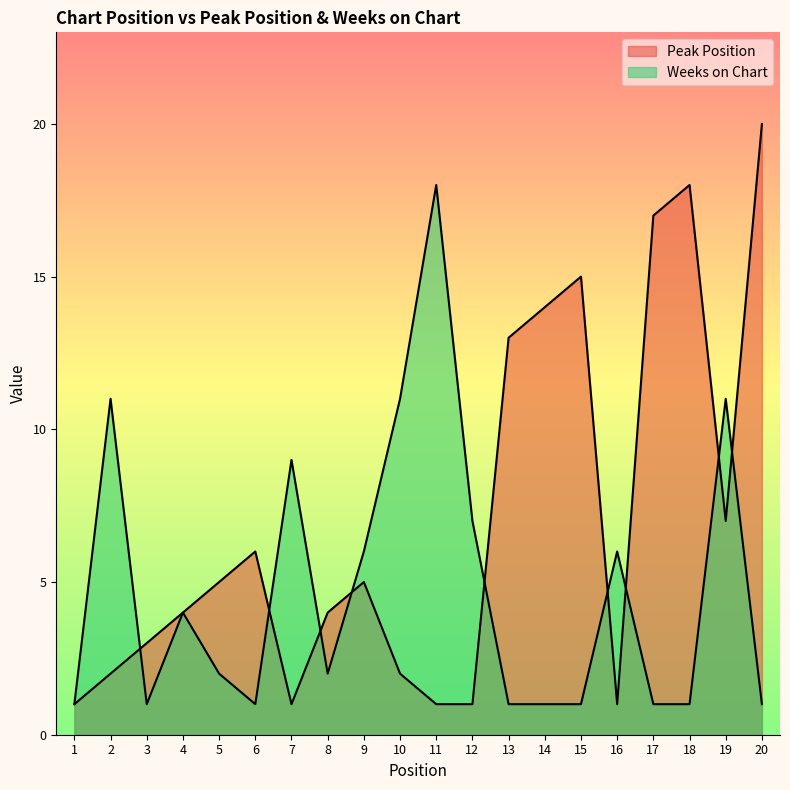

Which series changed the most between 14 and 19?

Weeks on Chart